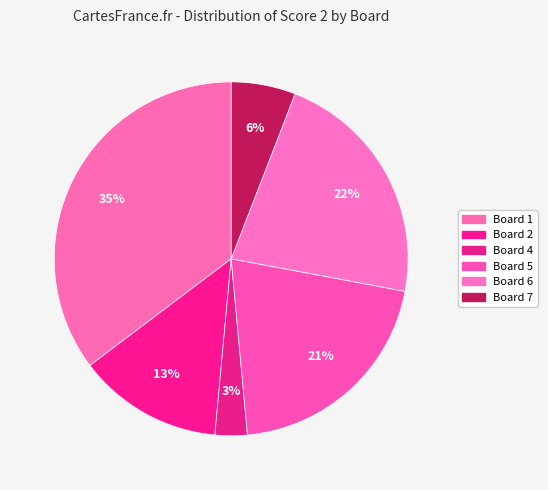

Is there any slice that represents more than half of the pie?

No